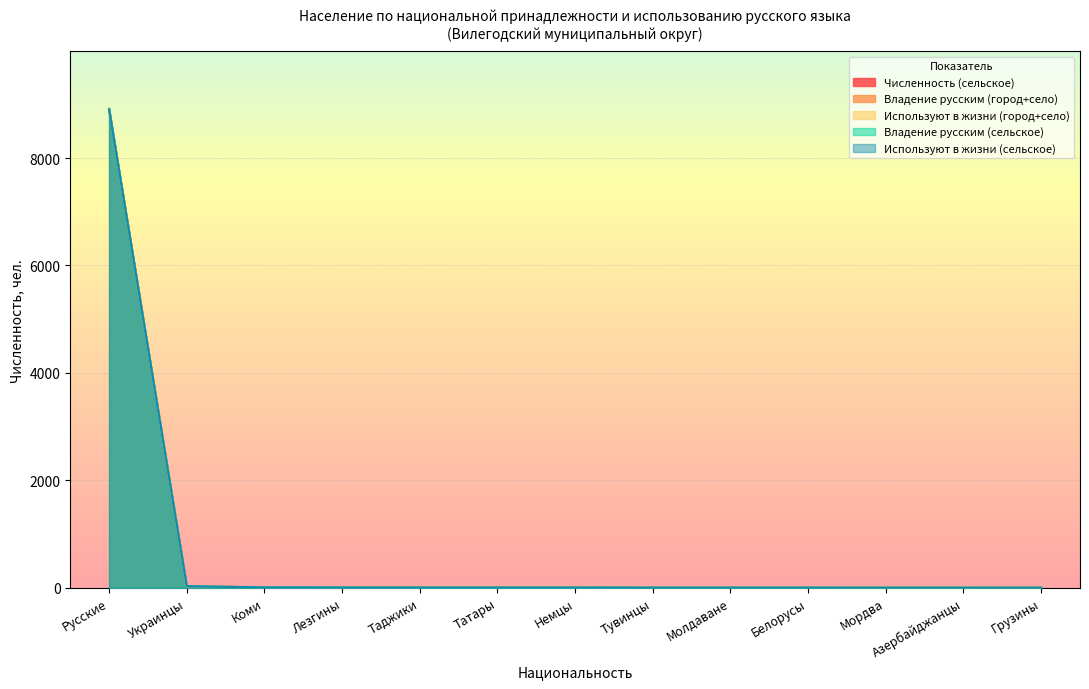

True or false: Владение русским (город+село) has a value of 7 at Коми.

True